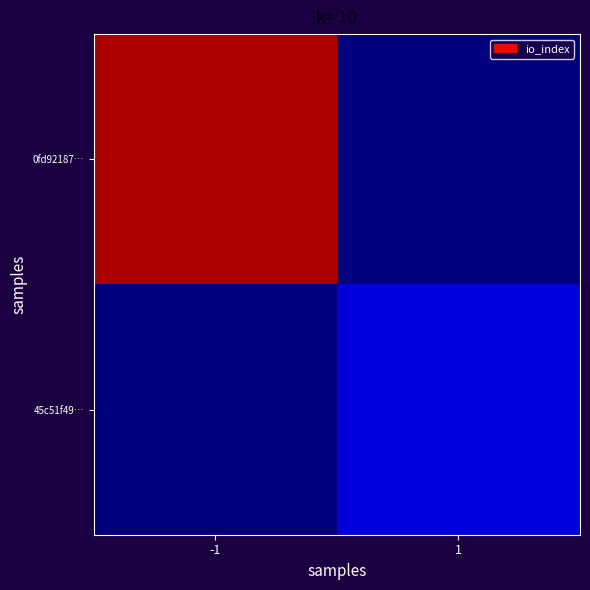

At 1, list the series in order from smallest to largest.

0fd92187…, 45c51f49…